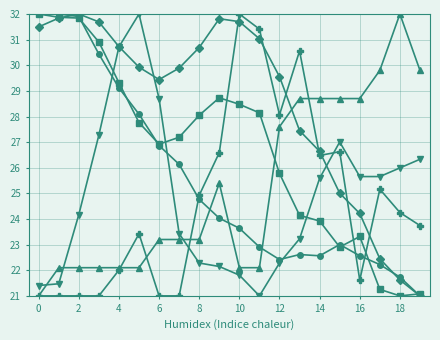

What is the greatest value displayed?

32.0